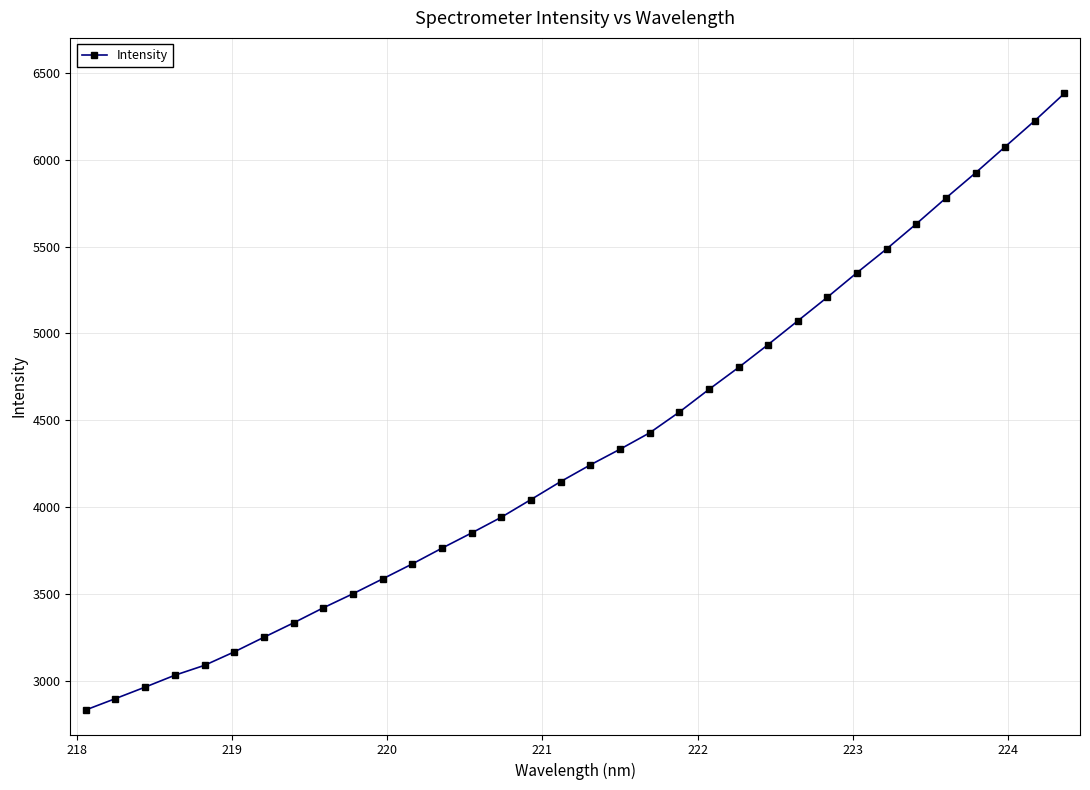

How many lines are shown in the chart?

1